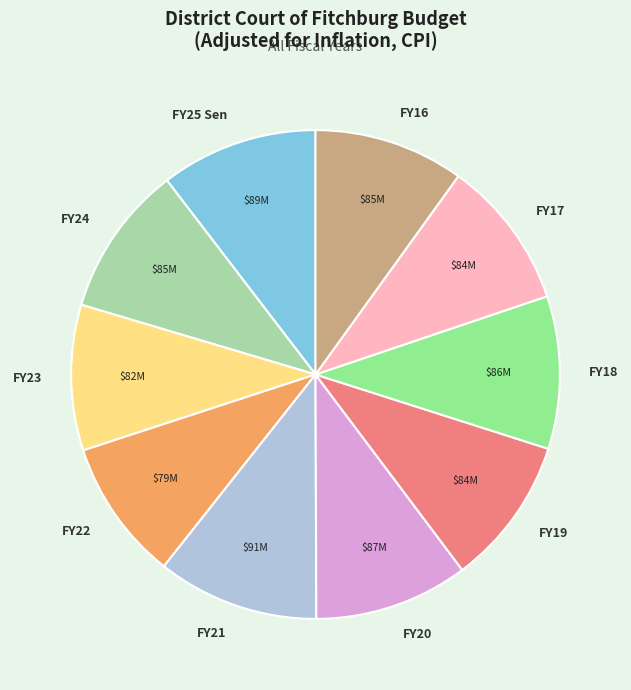

Approximately how many times larger is the value at FY23 compared to FY22?

1.0